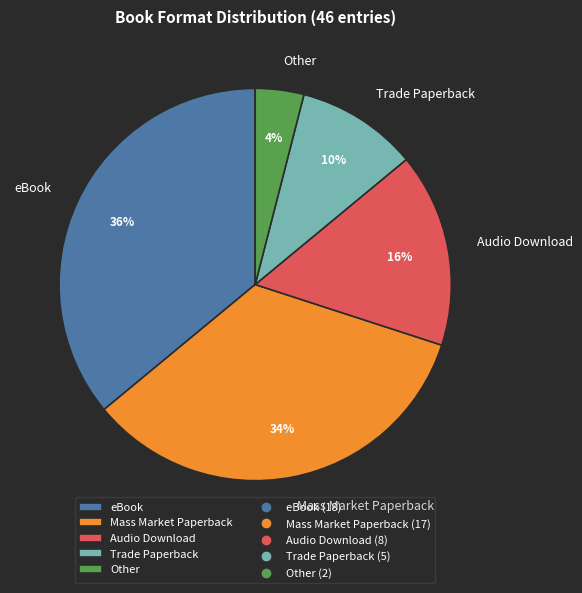

What is the largest slice in the pie chart?

eBook